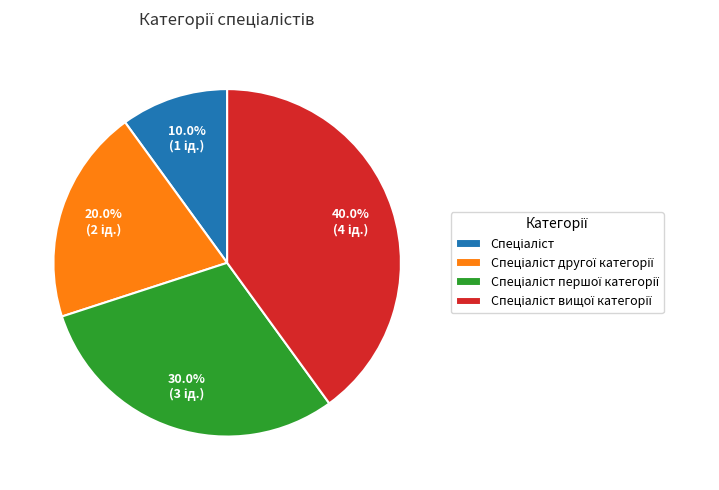

Does any single category account for the majority?

No